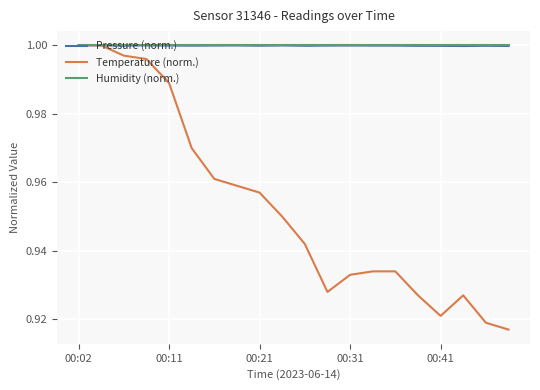

Which series has the largest range (max minus min)?

Temperature (norm.)